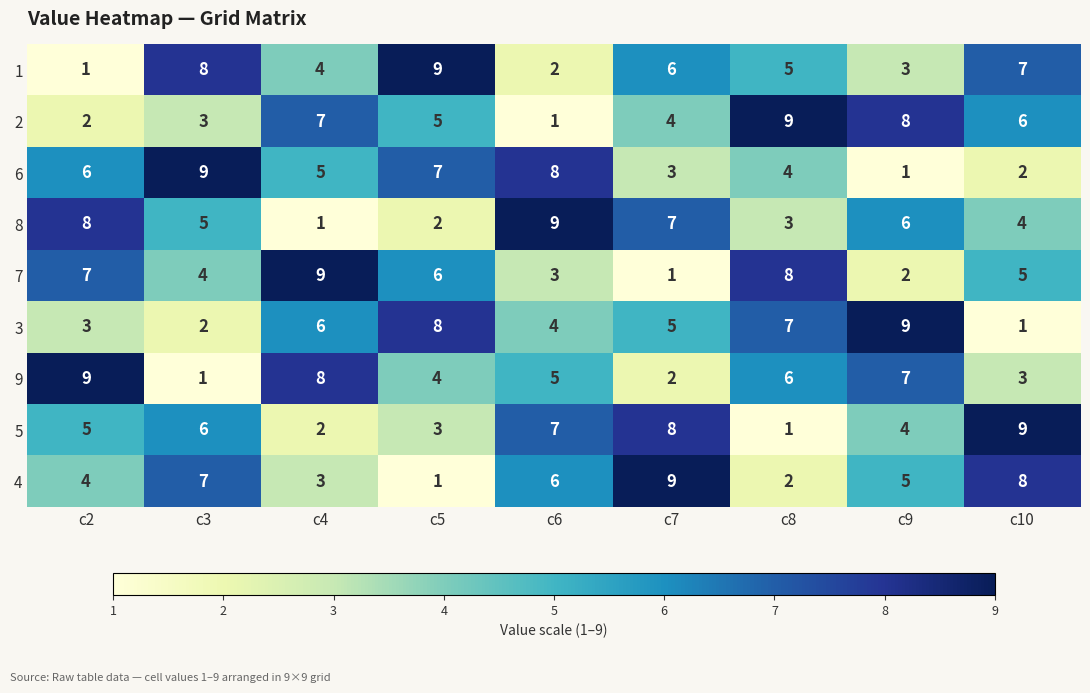

What is the difference between the highest and lowest values at c8?

8